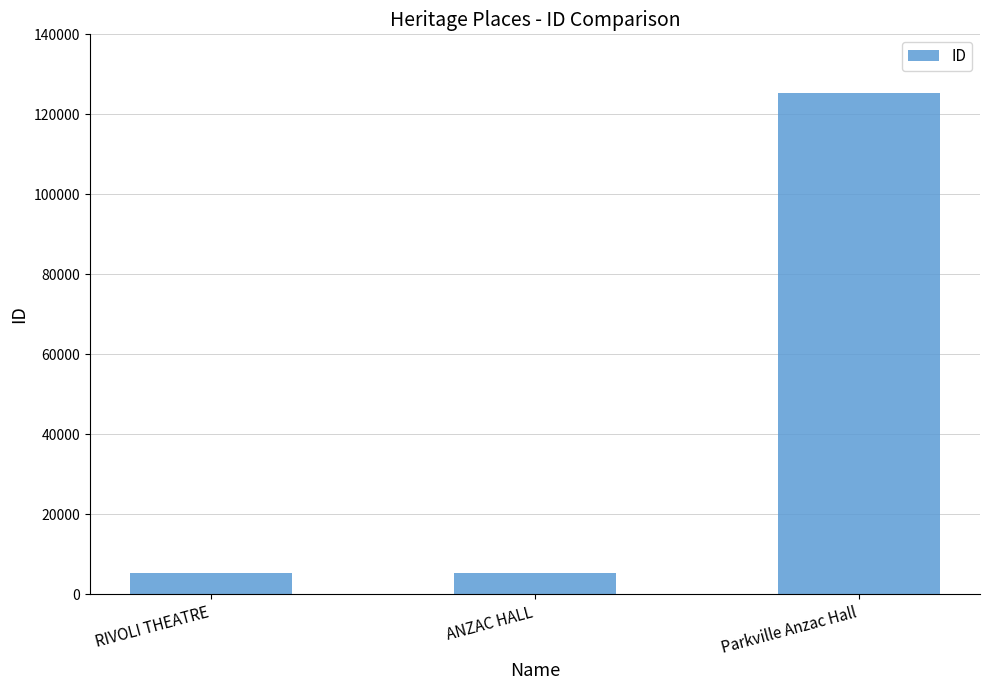

True or false: the data shows 5437 at ANZAC HALL.

True